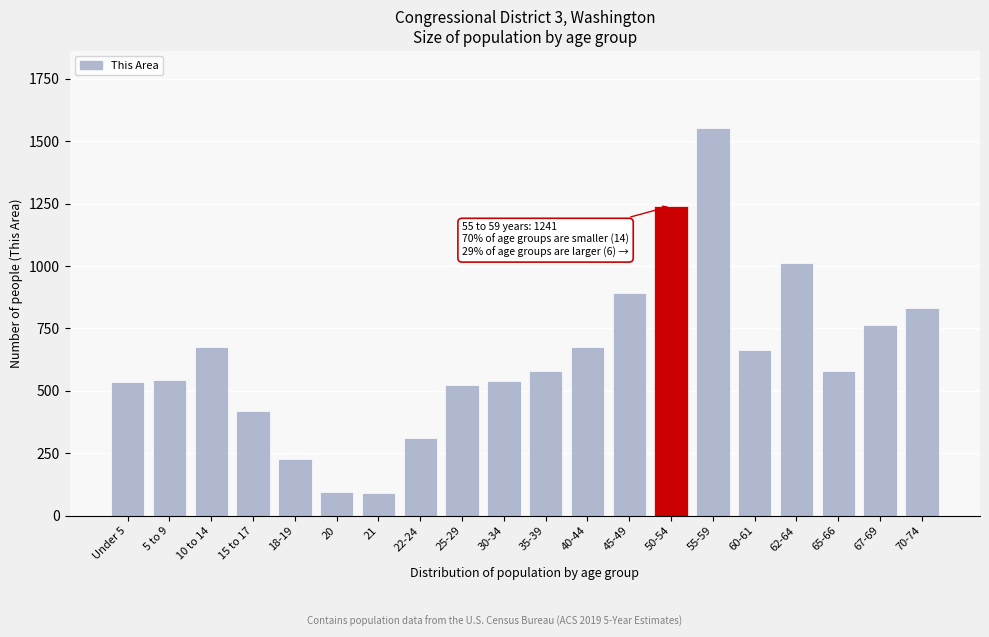

What is the difference between the maximum and second lowest values?

1457